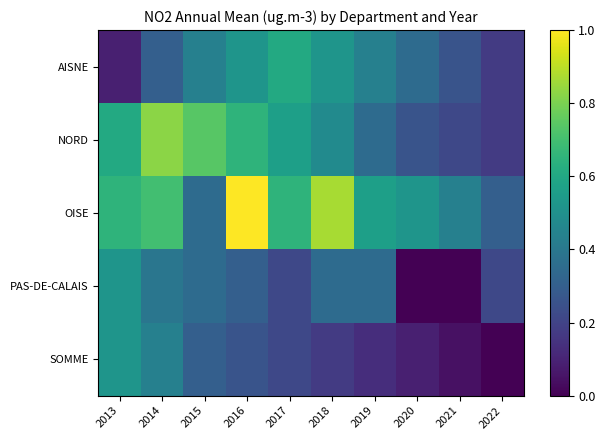

Reading left to right, transcribe all the data shown in this chart.

AISNE: 2013=0.1	2014=0.3	2015=0.4	2016=0.5	2017=0.6	2018=0.5	2019=0.4	2020=0.3	2021=0.3	2022=0.2
NORD: 2013=0.6	2014=0.8	2015=0.7	2016=0.7	2017=0.6	2018=0.5	2019=0.3	2020=0.3	2021=0.2	2022=0.2
OISE: 2013=0.7	2014=0.7	2015=0.3	2016=1.0	2017=0.7	2018=0.9	2019=0.6	2020=0.5	2021=0.4	2022=0.3
PAS-DE-CALAIS: 2013=0.5	2014=0.4	2015=0.3	2016=0.3	2017=0.2	2018=0.3	2019=0.3	2020=0.0	2021=0.0	2022=0.2
SOMME: 2013=0.5	2014=0.4	2015=0.3	2016=0.3	2017=0.2	2018=0.2	2019=0.1	2020=0.1	2021=0.0	2022=0.0